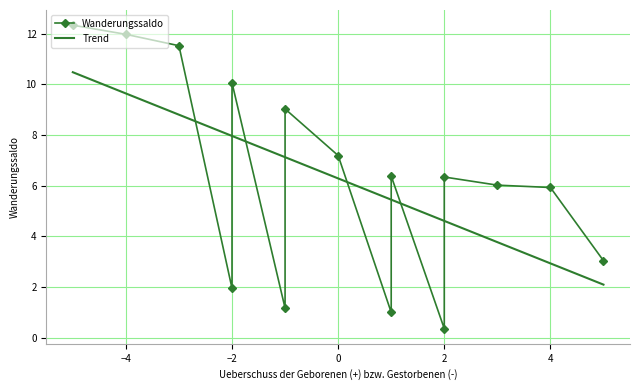

True or false: the data shows 3.1 at -2.

False